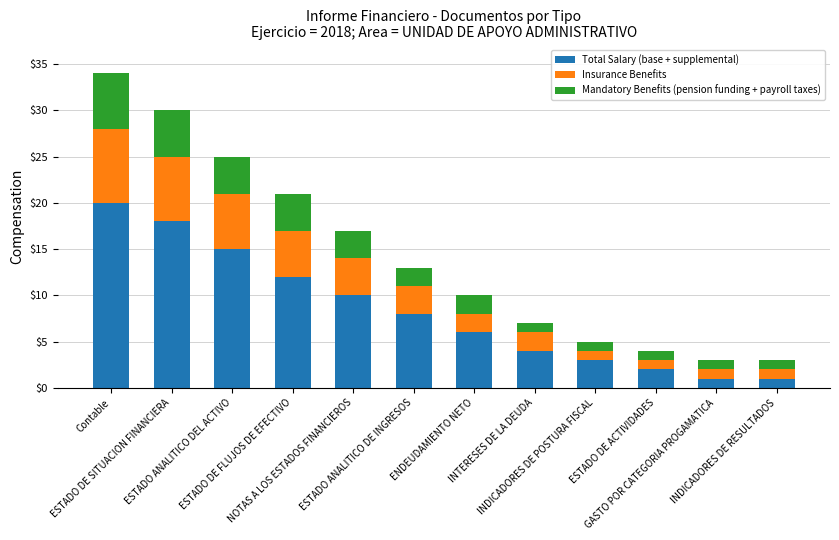

What is the average value of the Total Salary (base + supplemental) series?

8